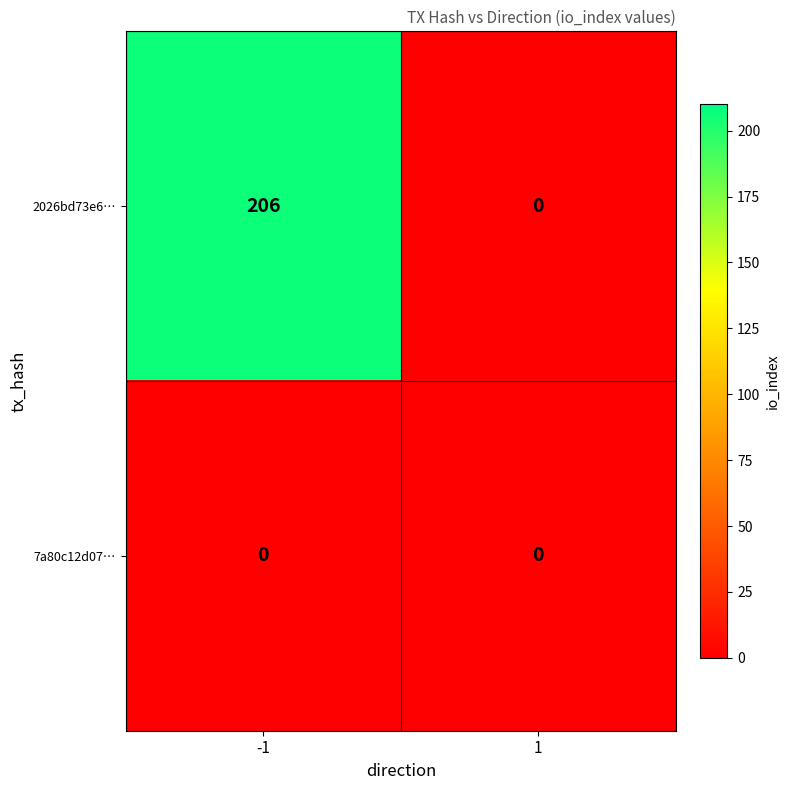

The 2026bd73e6… series shows 0 at 1. True or false?

True